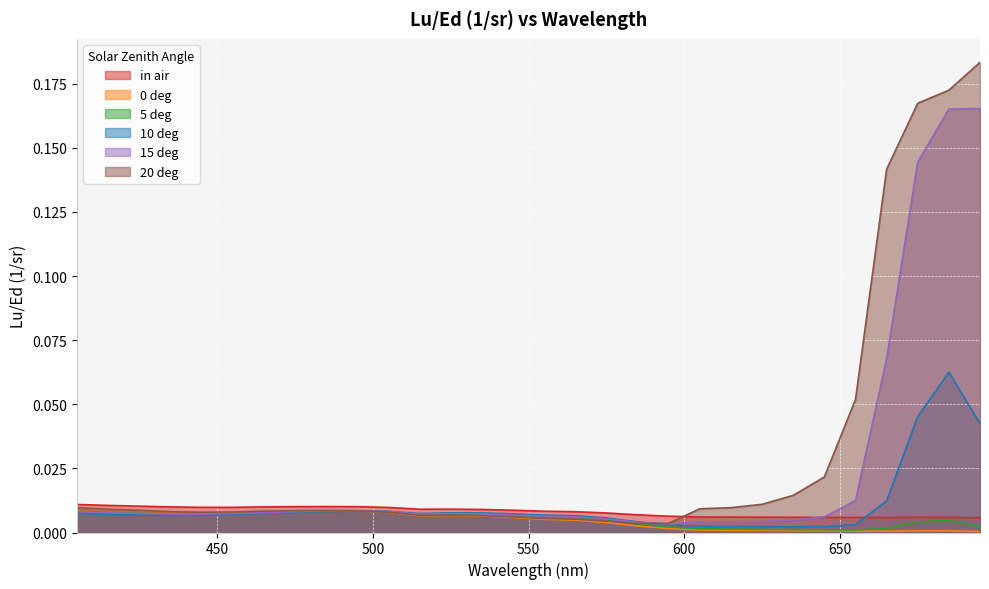

Is it true that 15 deg equals 0.0 at 445?

False